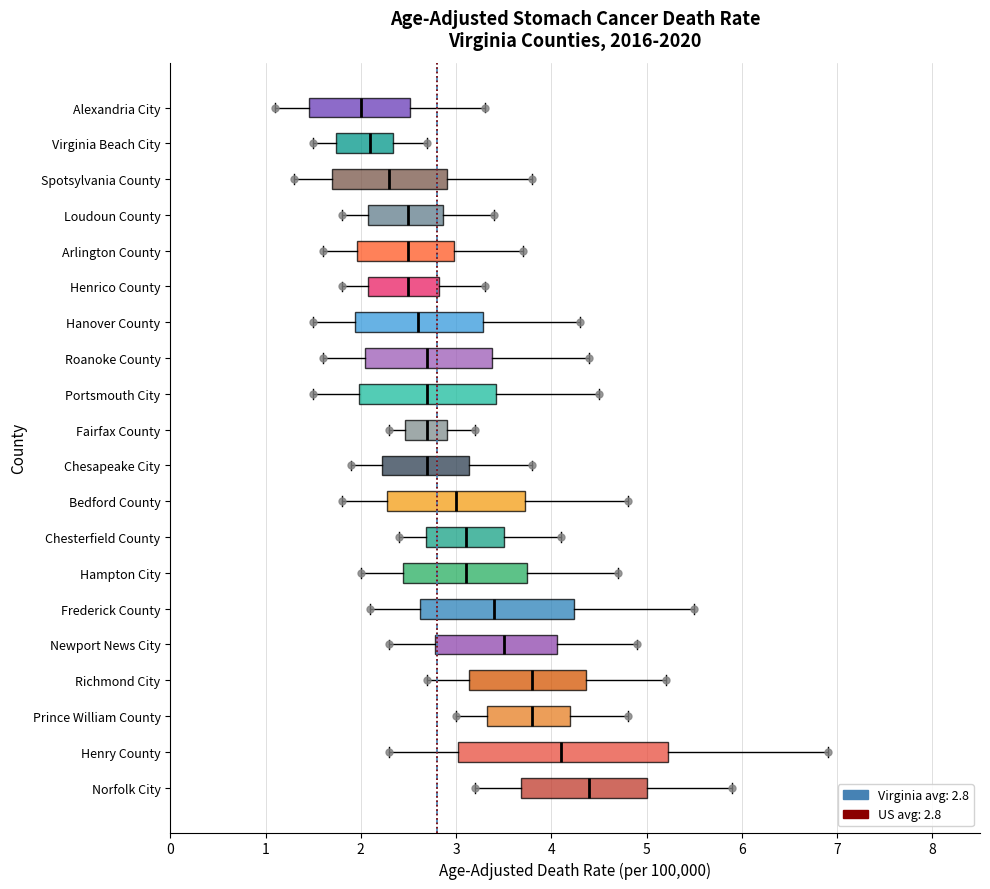

Which box's median line is the furthest to the right?

Norfolk City